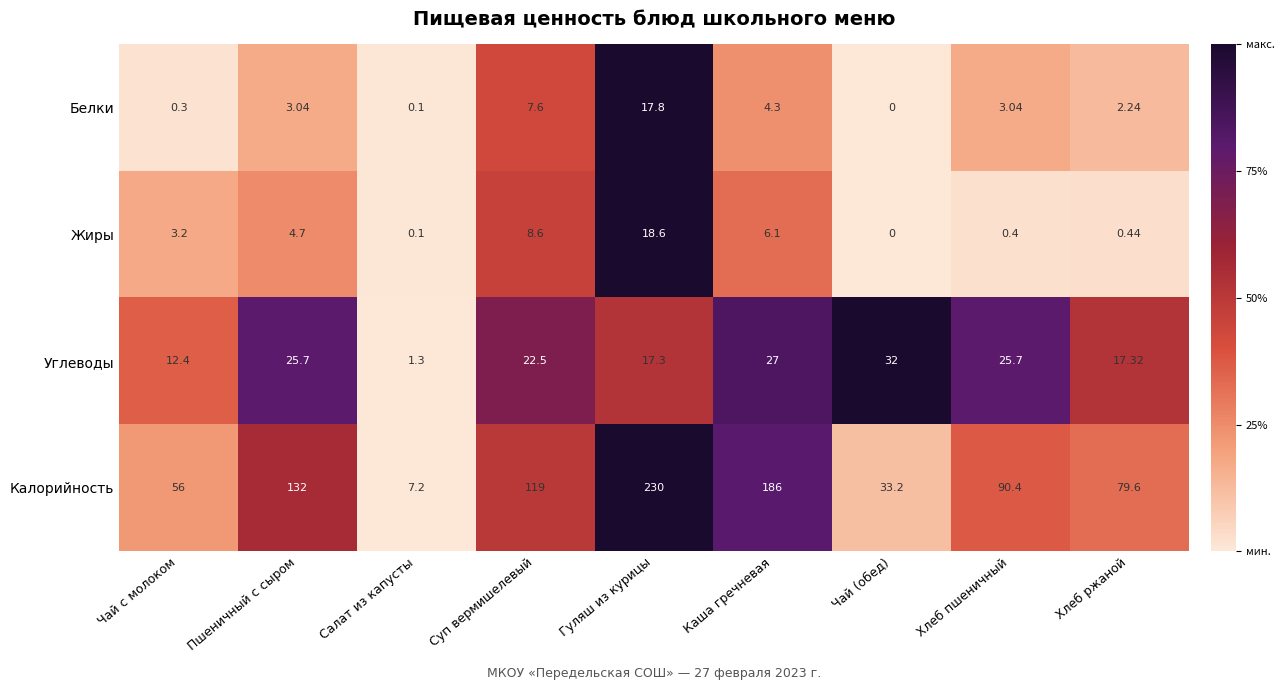

At which category is the sum across all series the highest?

Гуляш из курицы